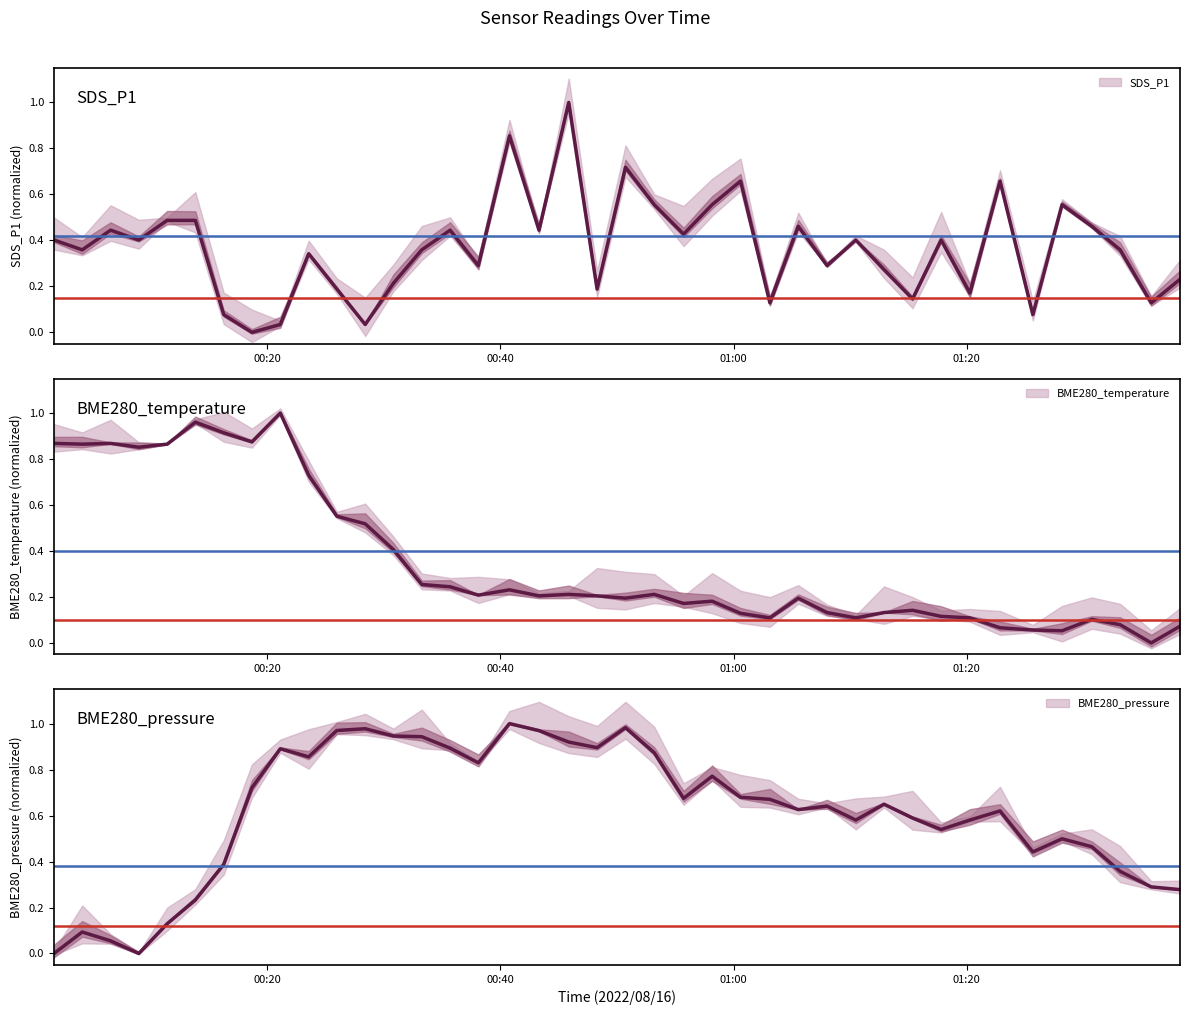

How many interior local valleys does the BME280_temperature series have?

11